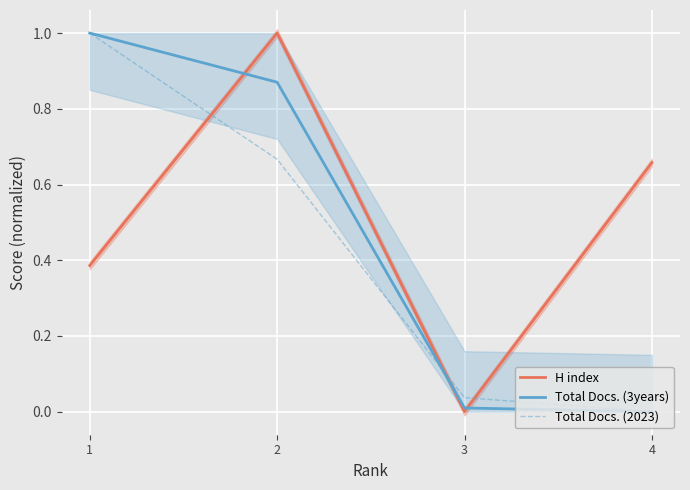

Reading left to right, list all the values displayed in this chart.

H index: 1=0.4	2=1.0	3=0.0	4=0.7
Total Docs. (3years): 1=1.0	2=0.9	3=0.0	4=0.0
Total Docs. (2023): 1=1.0	2=0.7	3=0.0	4=0.0